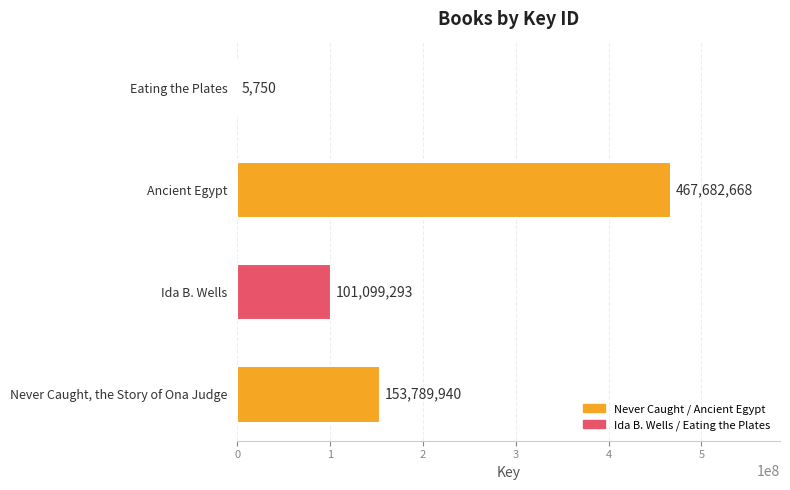

How many categories are shown in the chart?

4